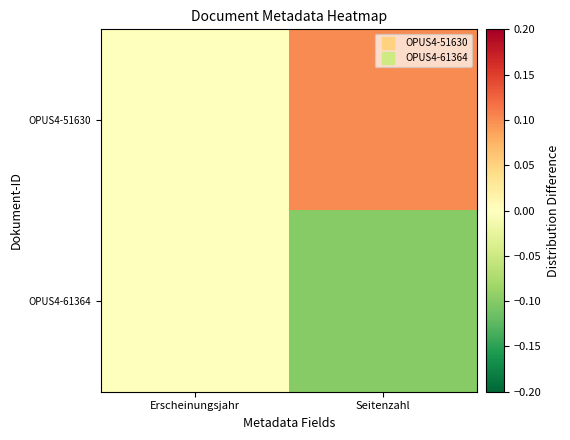

Rank the series at Seitenzahl from lowest to highest value.

OPUS4-61364, OPUS4-51630